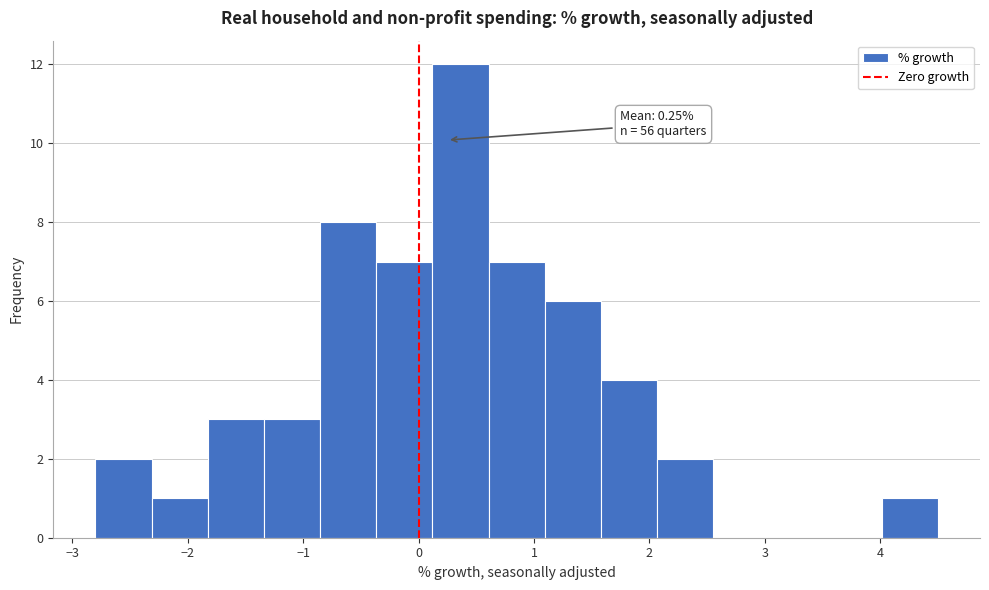

Which range on the x-axis has the tallest bar?

0.1 to 0.6